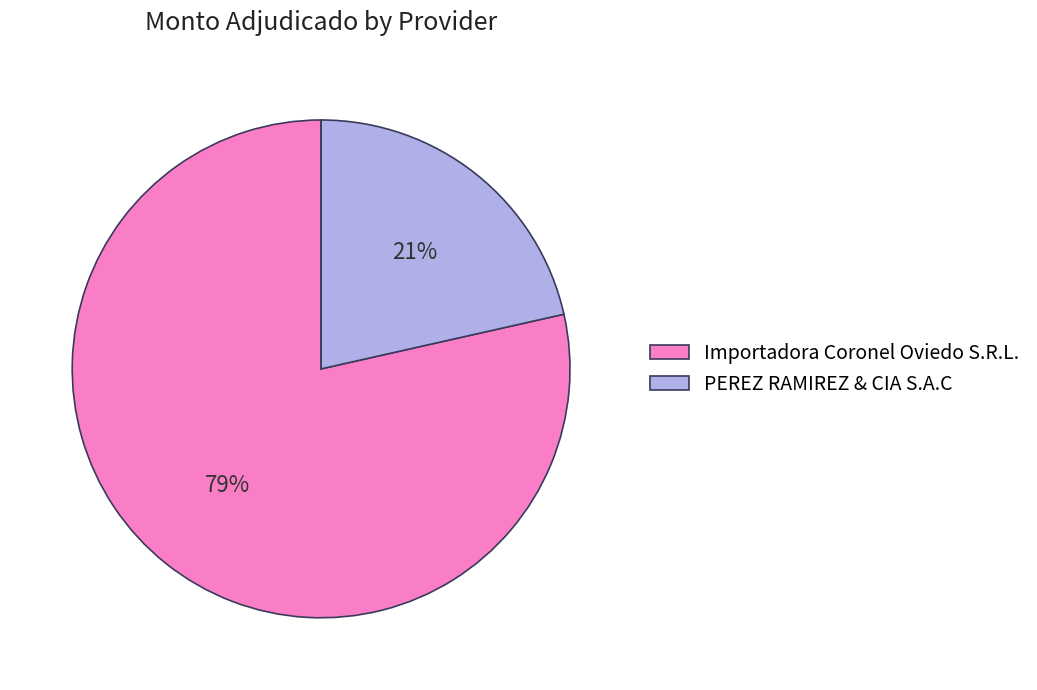

Between PEREZ RAMIREZ & CIA S.A.C and Importadora Coronel Oviedo S.R.L., which is larger?

Importadora Coronel Oviedo S.R.L.